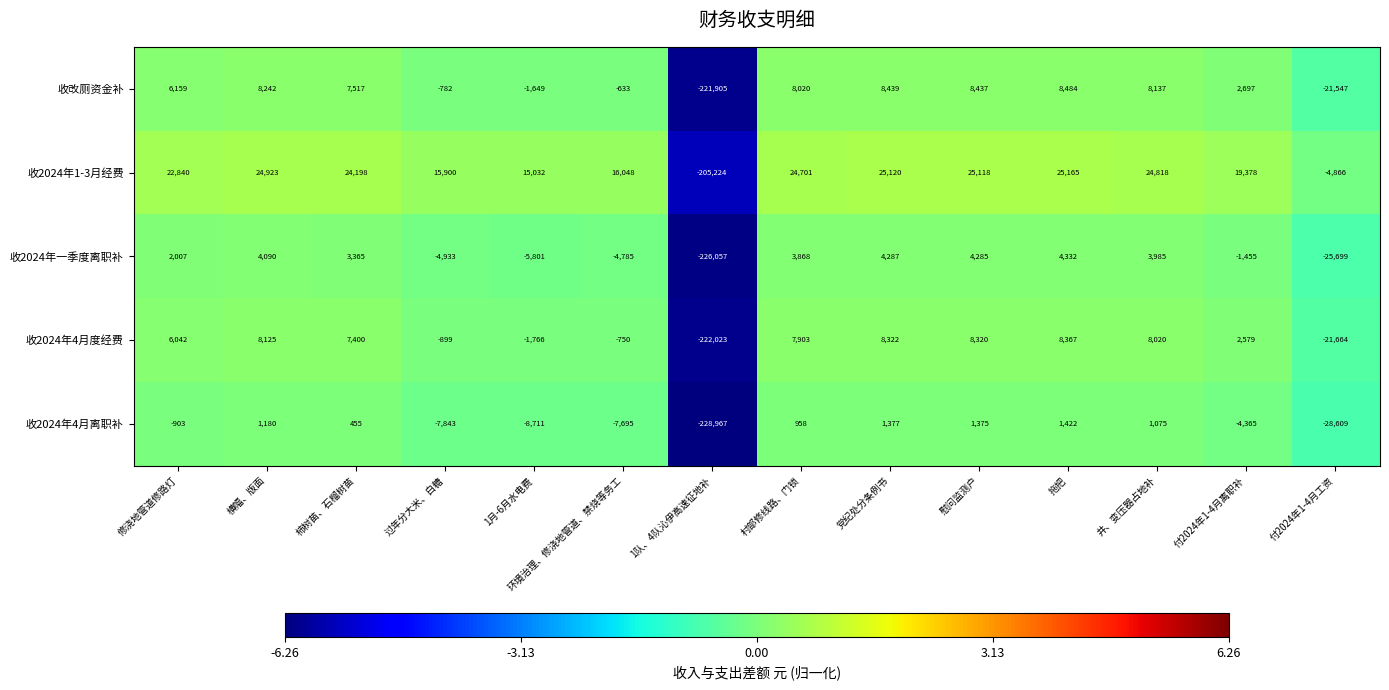

Which category has the highest value in the 收2024年1-3月经费 series?

拖把